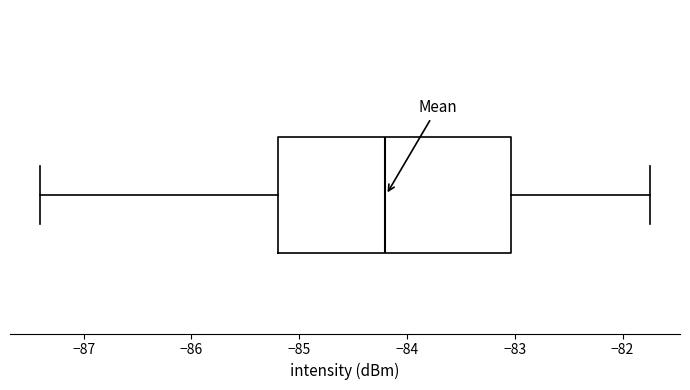

Read this box plot against the x-axis: the position of the median line, the range covered by the box, and the ends of both whiskers. The values are not printed on the chart, so give them approximately, as read against the axis.

median -84.2, box -85.2 to -83.0, whiskers -87.4 to -81.7